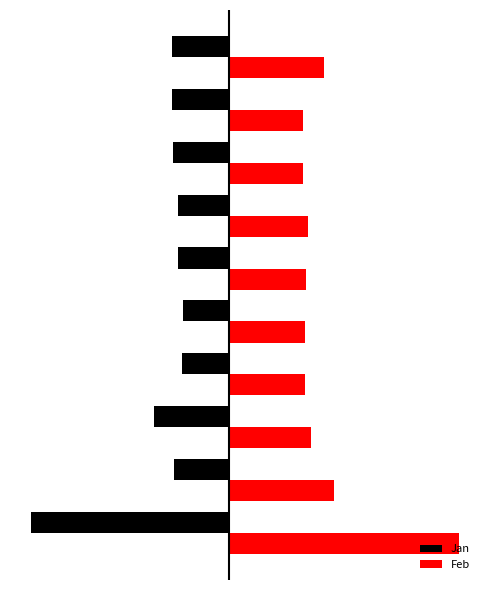

What are all the series names shown in the legend?

Jan, Feb